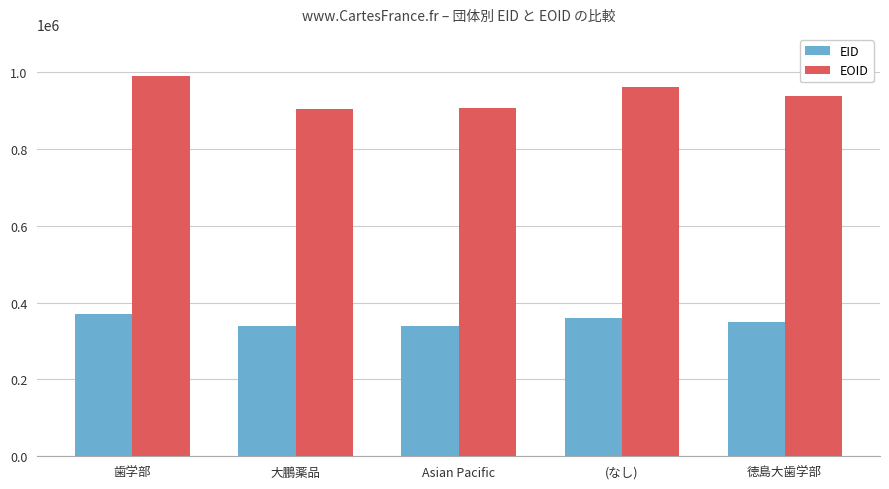

List the series in order of their overall mean, lowest first.

EID, EOID